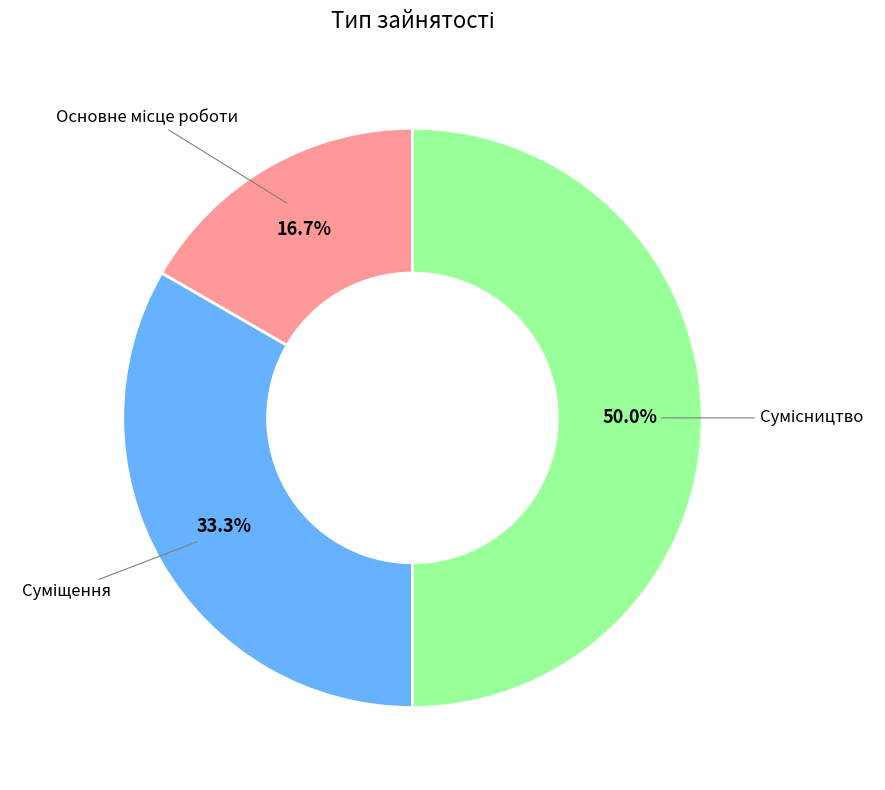

How many segments does this pie chart have?

3